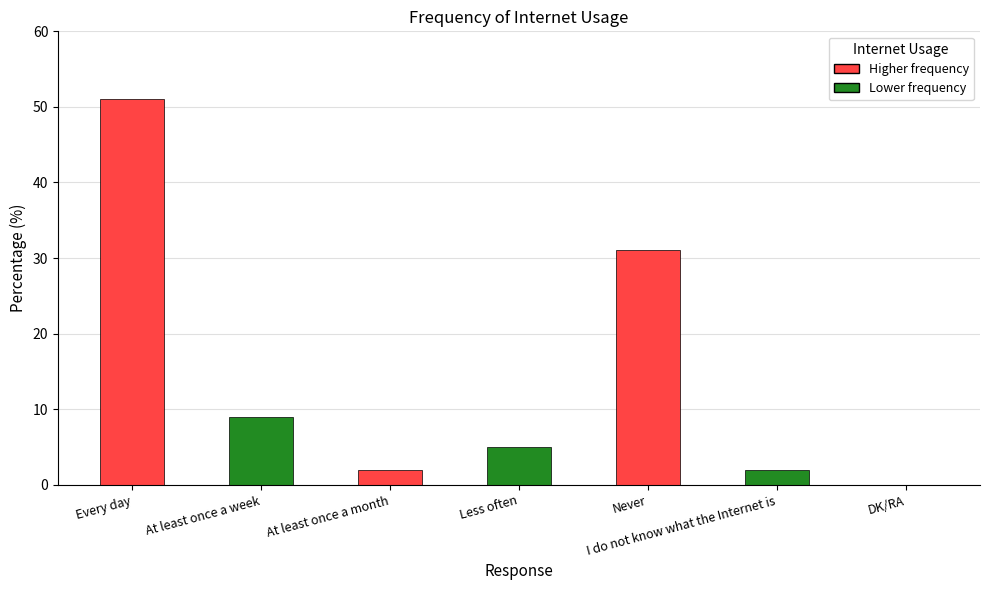

Between At least once a month and Less often, which is larger?

Less often